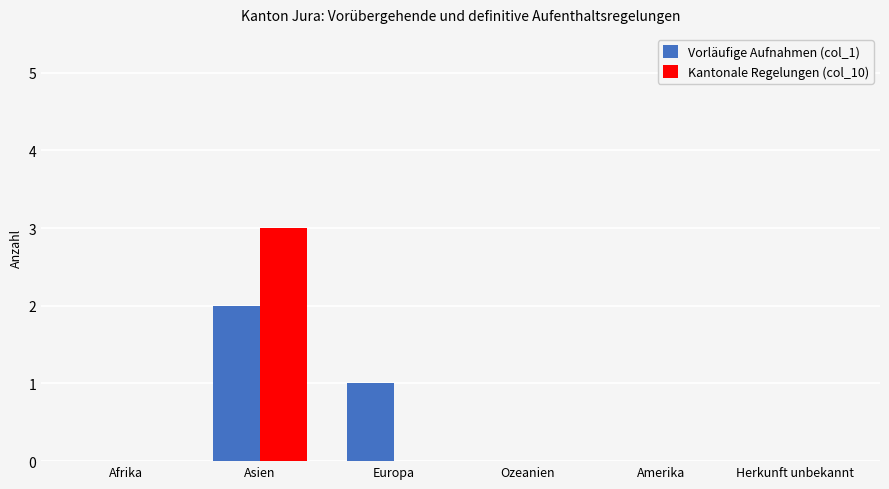

At which label is Vorläufige Aufnahmen (col_1) closest to 1?

Europa